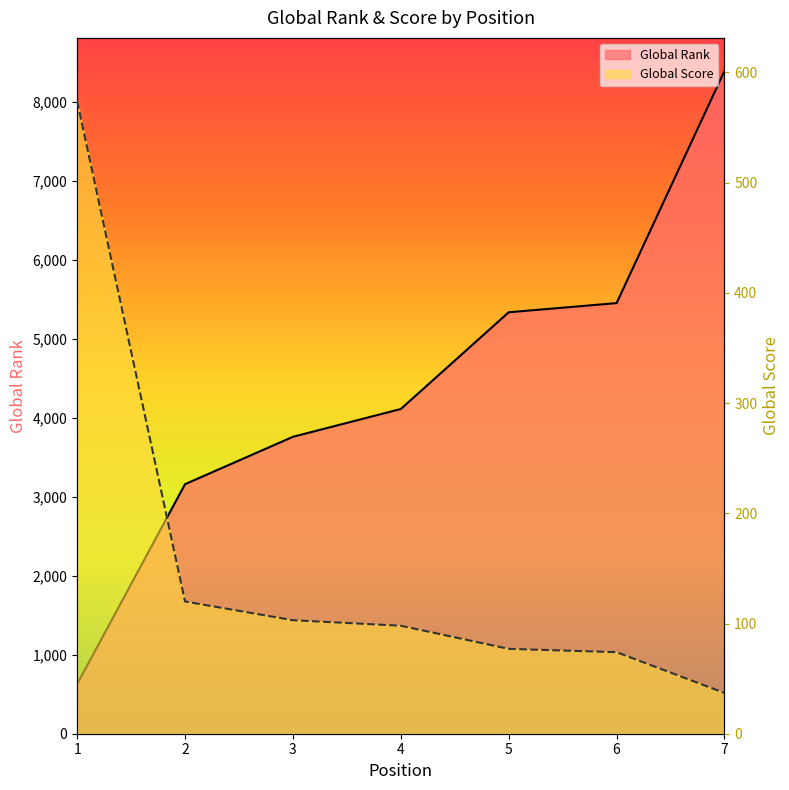

What is the value of the Global Rank point at the 1st from the left?

629